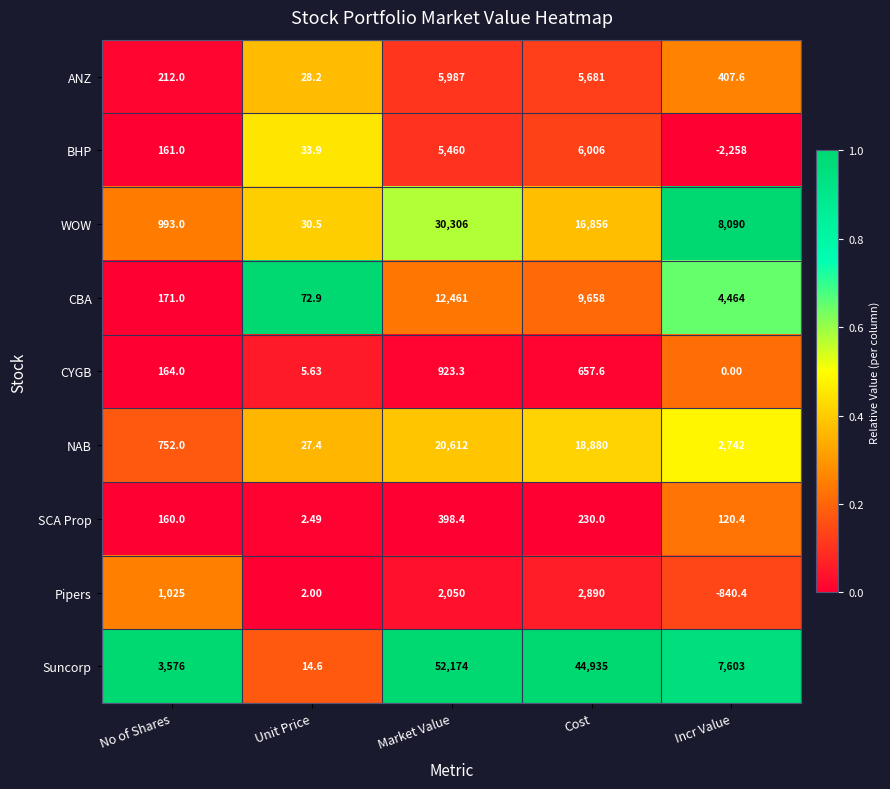

At which label is Suncorp closest to 26094?

Incr Value